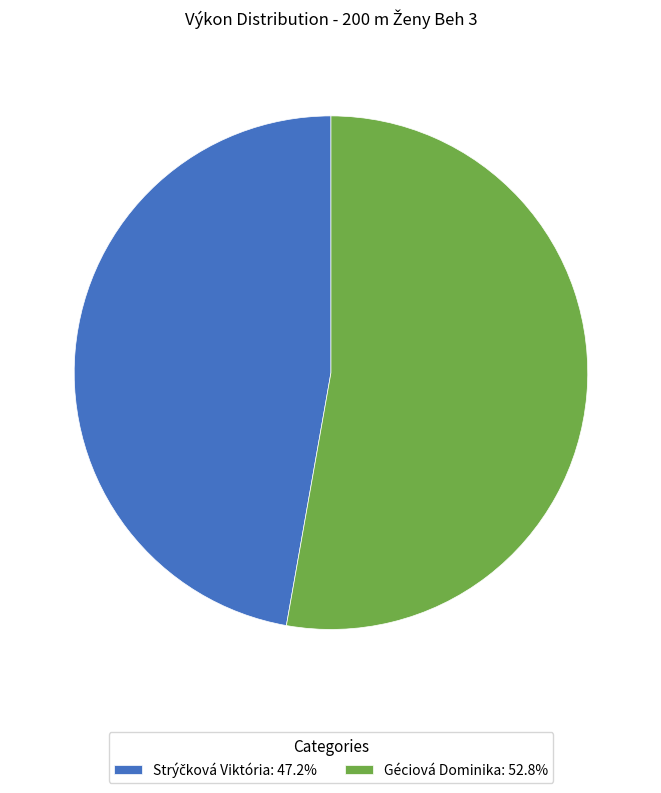

Is there a majority slice in this chart?

Yes